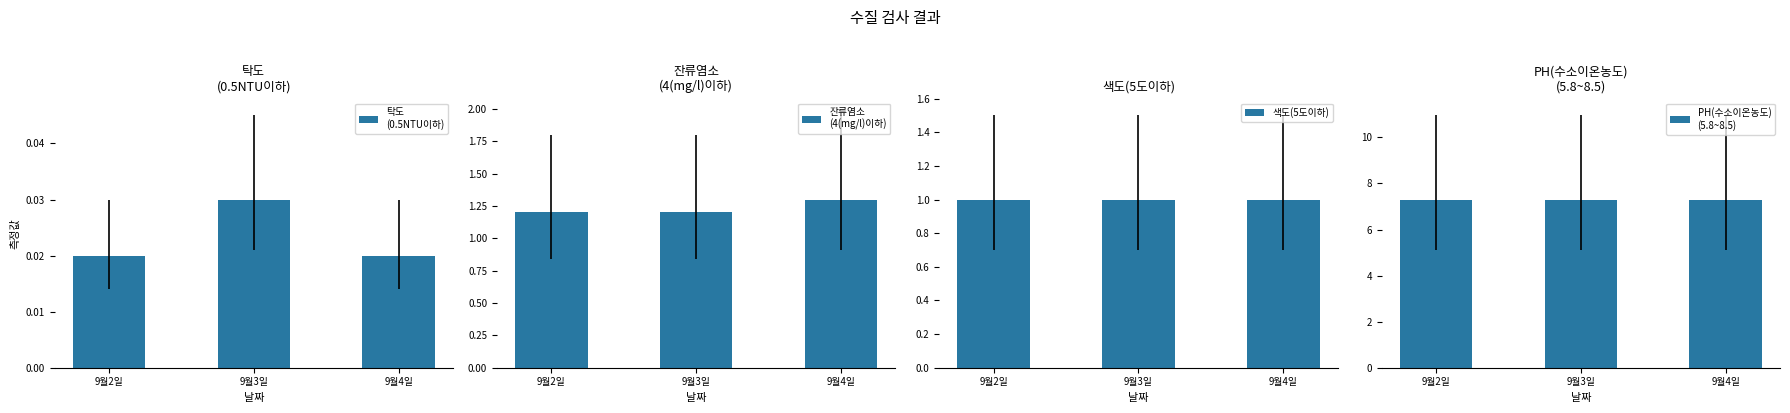

What is the minimum value for PH(수소이온농도)
(5.8~8.5)?

7.3